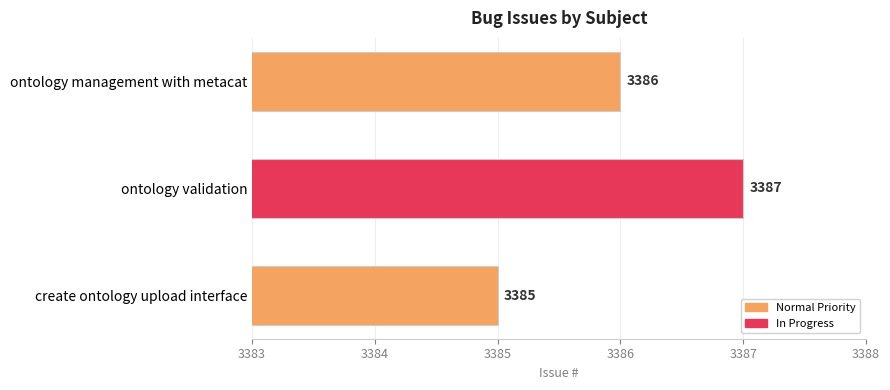

What is the average value?

3386